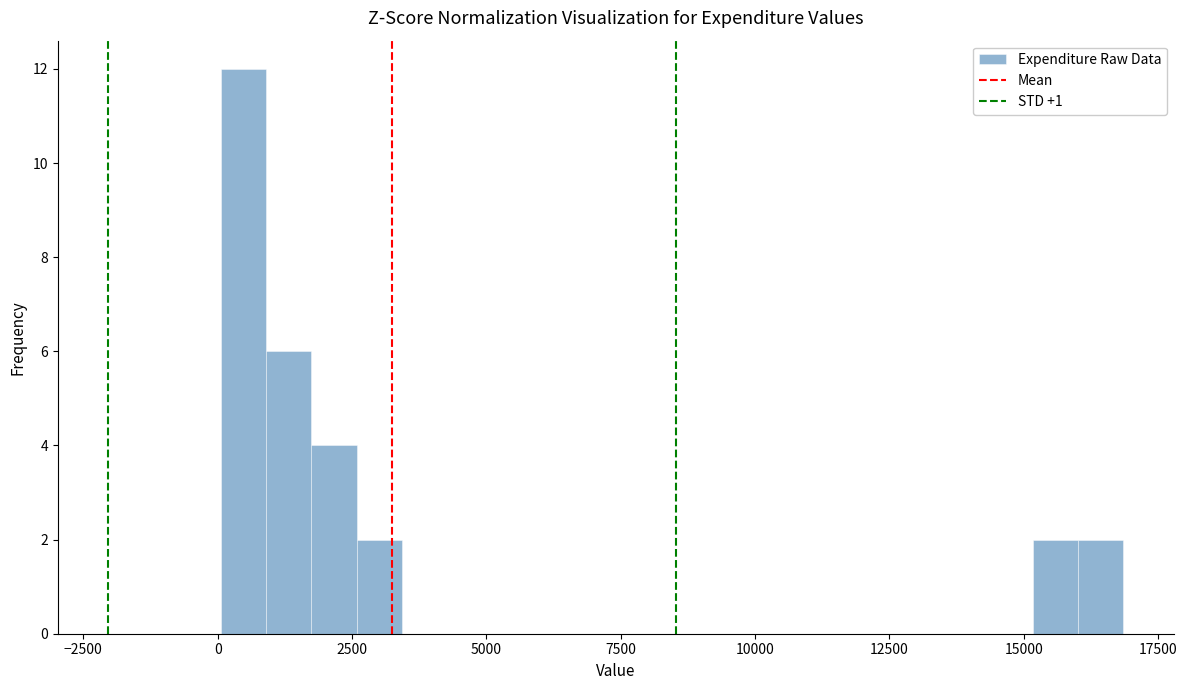

Read against the x-axis, roughly where is the centre of the tallest bar?

500